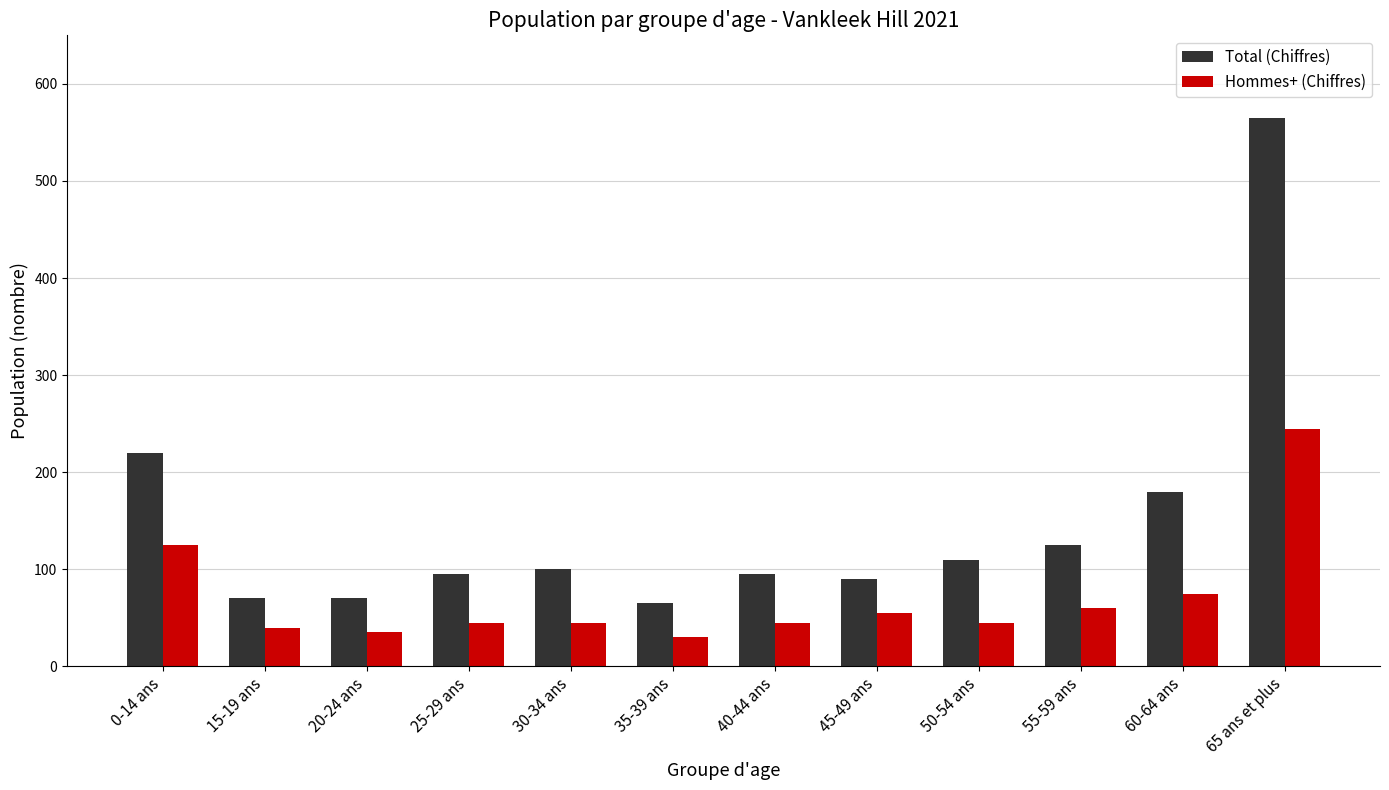

What is the sum of the Total (Chiffres) values at 40-44 ans and 25-29 ans?

190